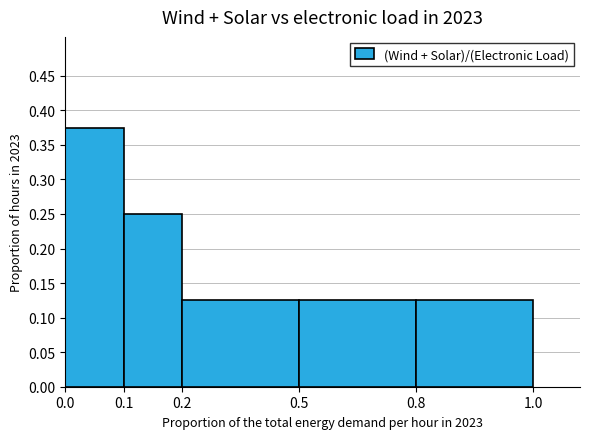

What is the sum of all values?

1.0